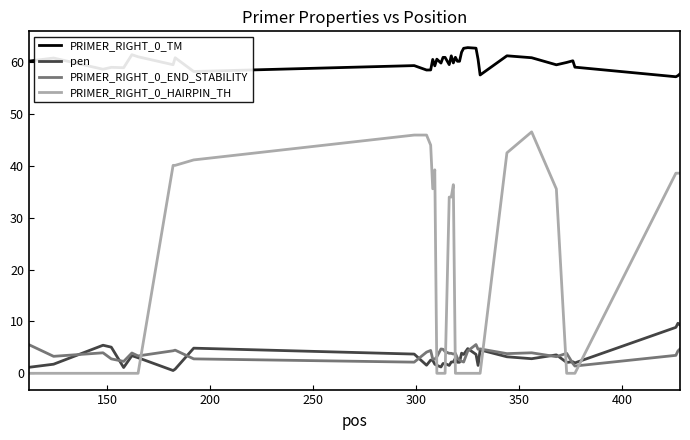

After their last crossing, which series has the higher values: pen or PRIMER_RIGHT_0_HAIRPIN_TH?

PRIMER_RIGHT_0_HAIRPIN_TH